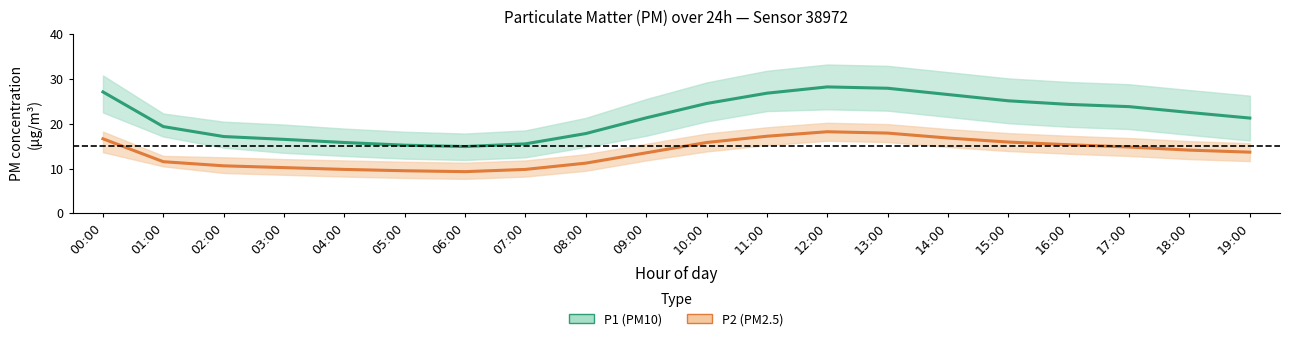

What is the difference between the P1 (PM10) values at 14:00 and 10:00?

2.0